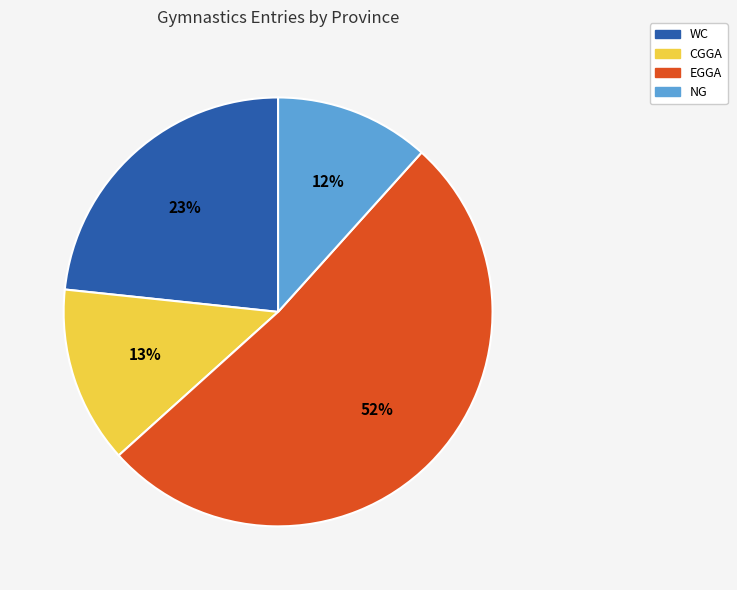

Which slice is the smallest?

NG